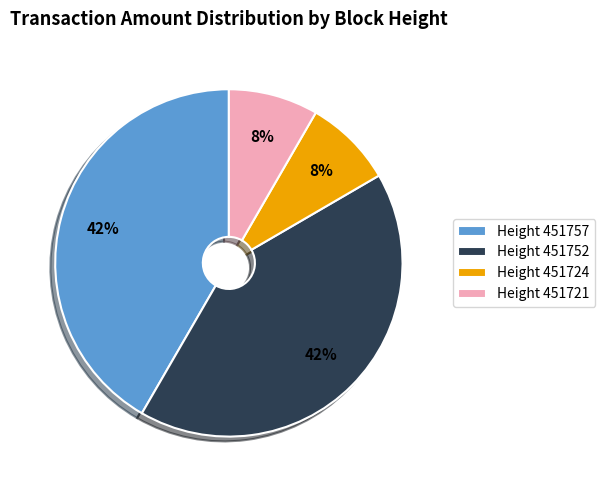

Which has a higher value, Height 451724 or Height 451757?

Height 451757